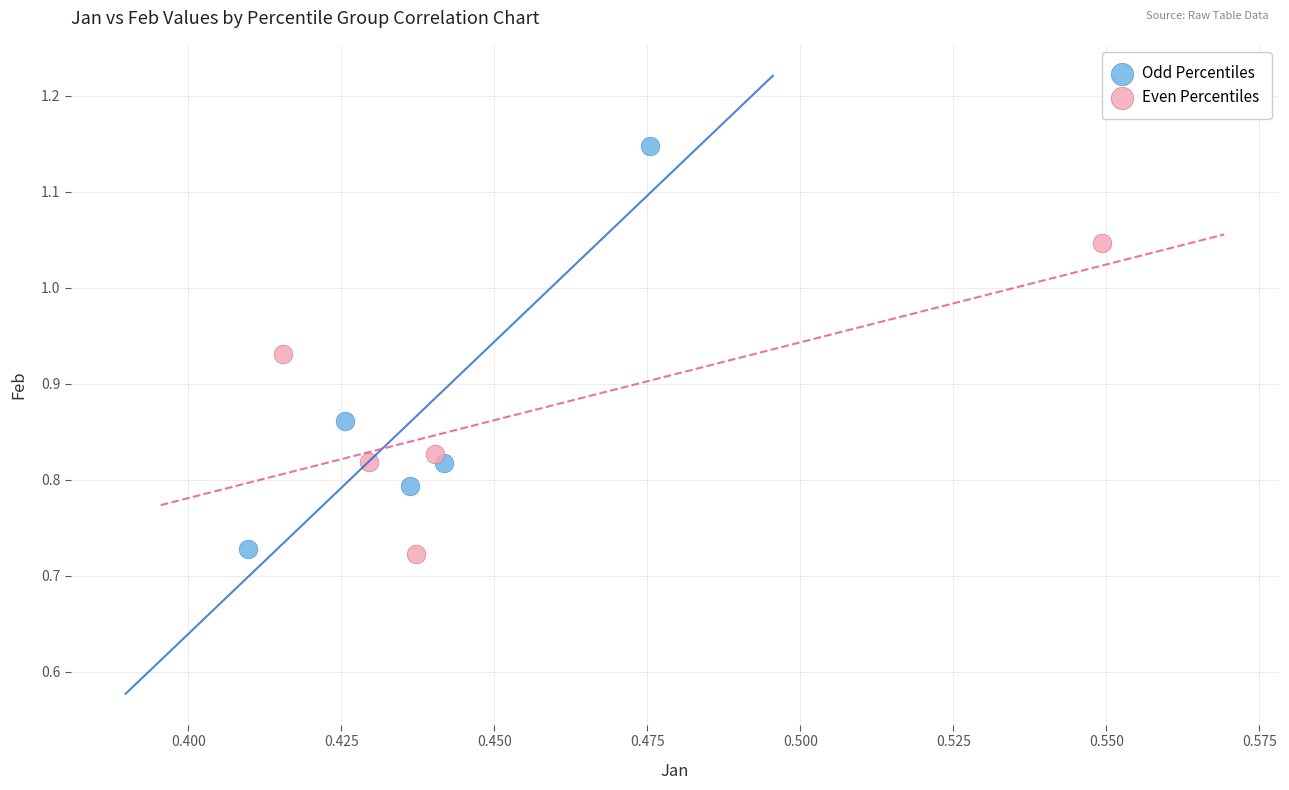

Which series contains the highest Y value?

Odd Percentiles